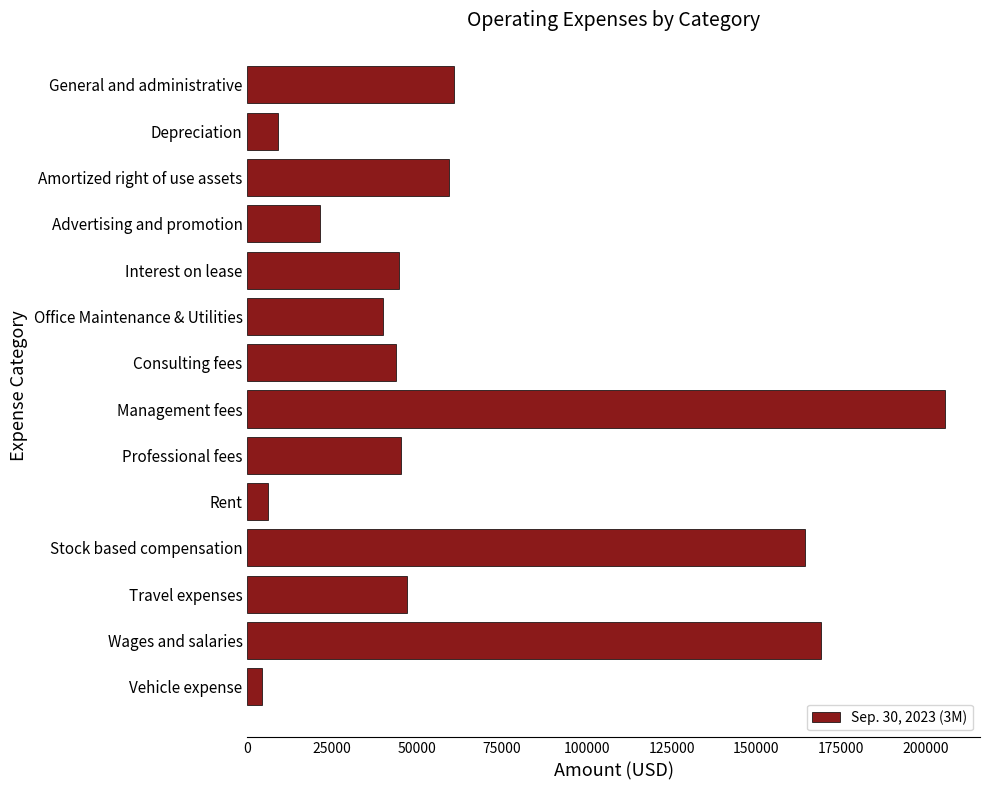

What is the label of the 5th bar from the top?

Interest on lease